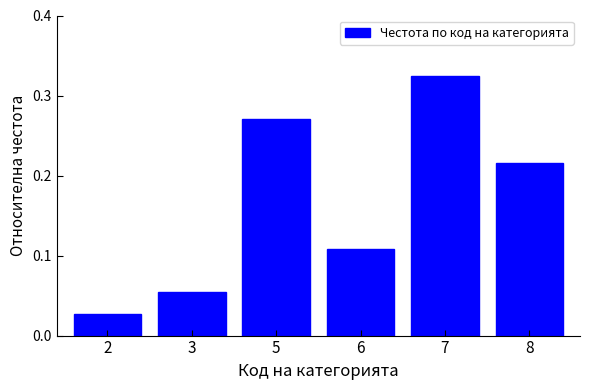

What is the sum of the values at 5 and 7?

0.6